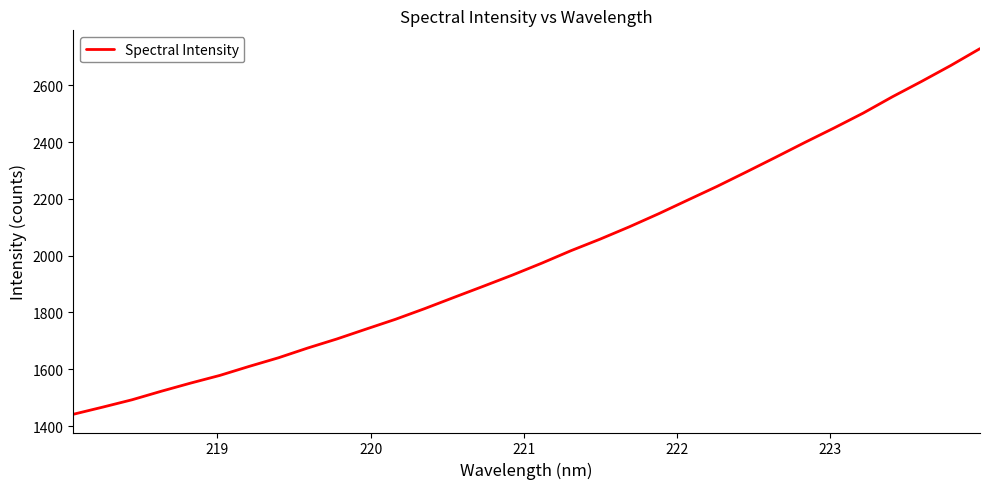

What is the difference between the maximum and minimum values?

1288.1